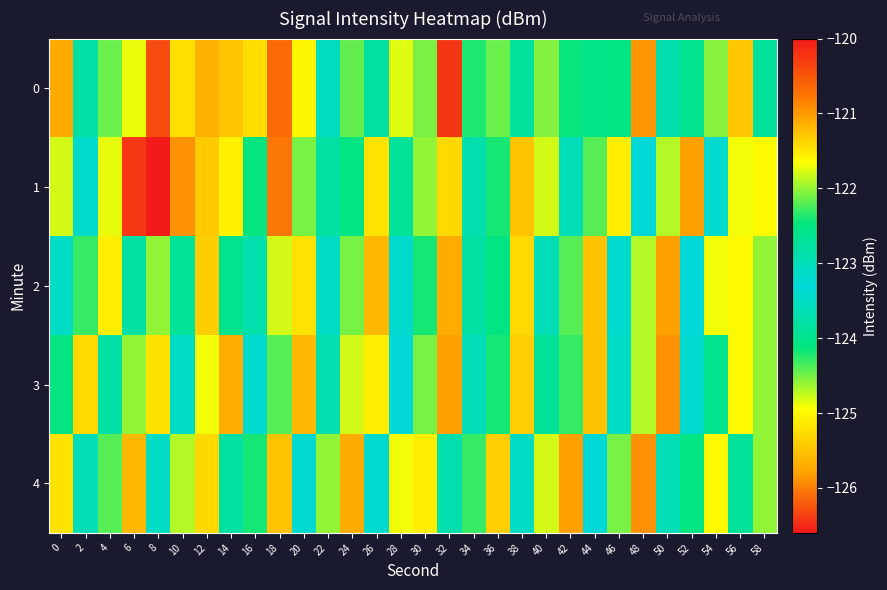

At which category is the sum across all series the highest?

16